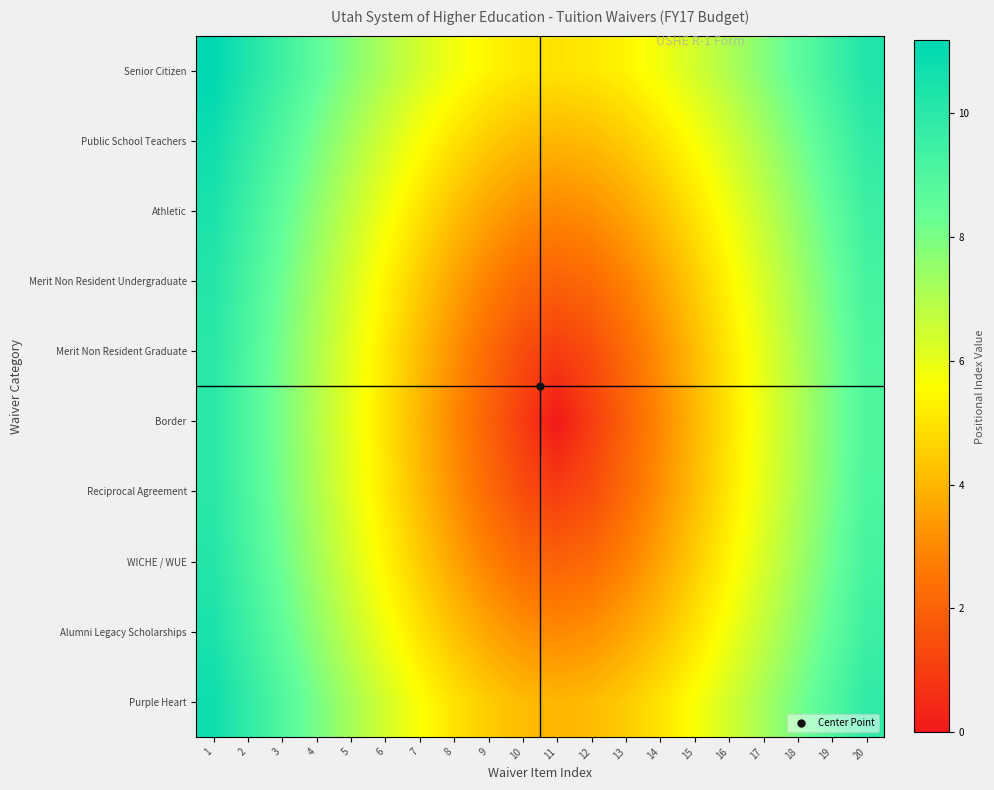

At how many categories does at least one series exceed 7?

11